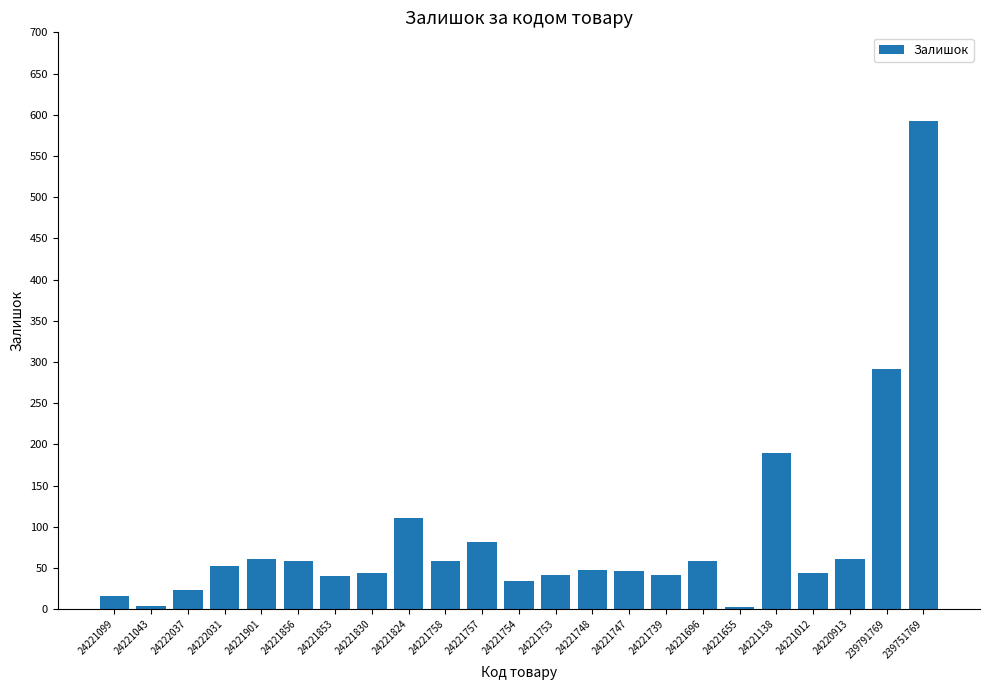

What is the smallest value displayed?

3